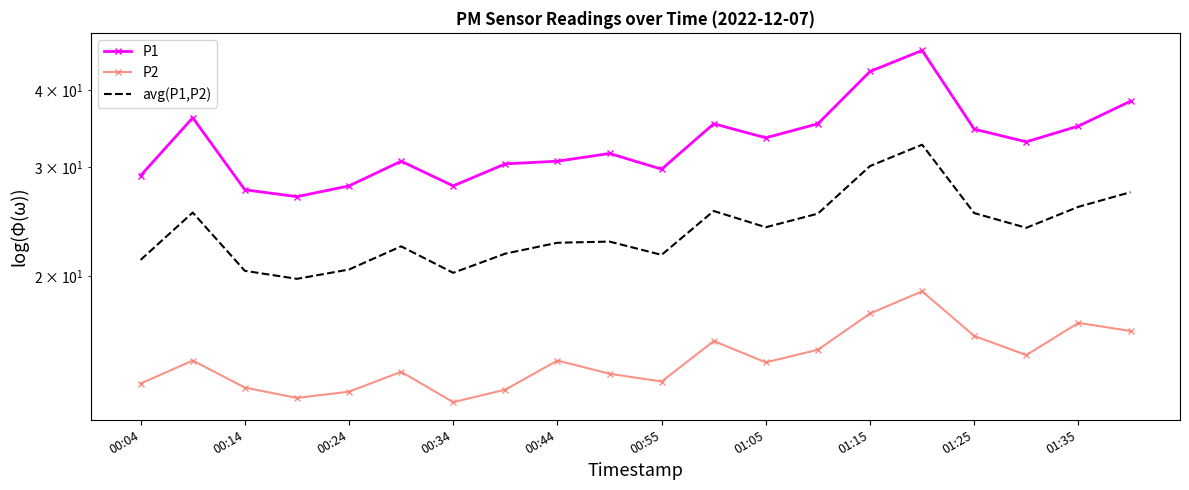

At which category is the sum across all series the highest?

15